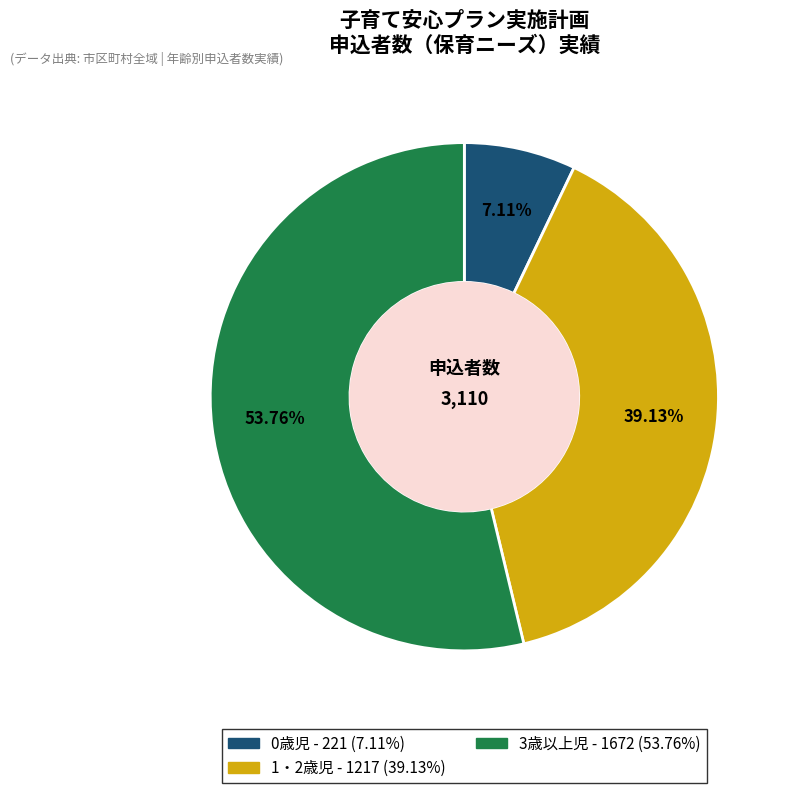

Does 1・2歳児 represent more than half of the total?

No